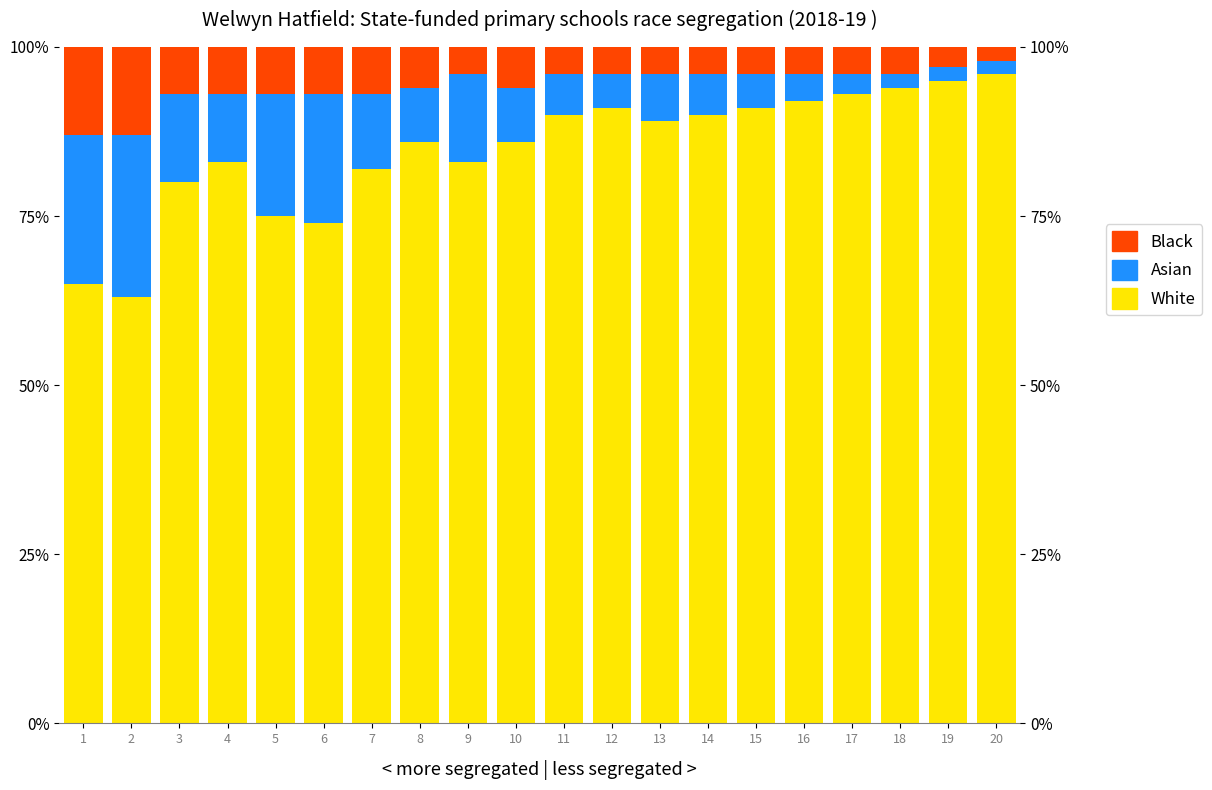

Where is Asian nearest to the value 13?

3